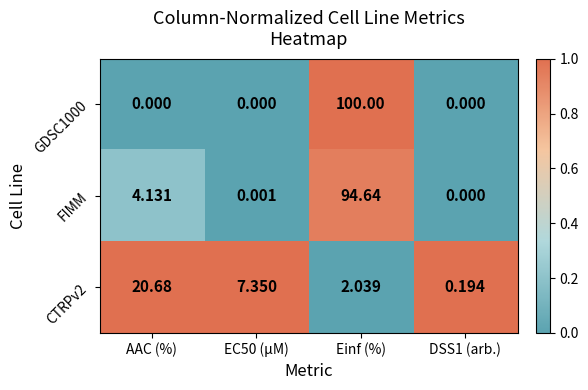

Which label corresponds to the largest value in the chart?

Einf (%)